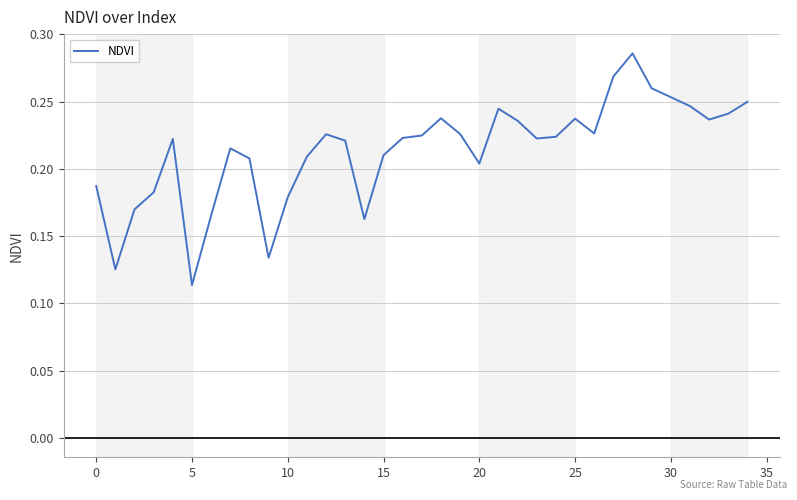

What is the greatest value displayed?

0.3